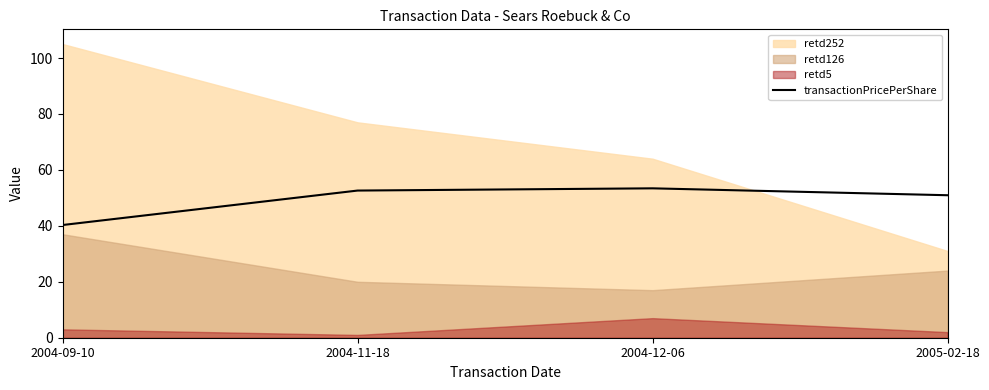

What is the sum of the values at 2004-11-18 and 2004-09-10?

92.9